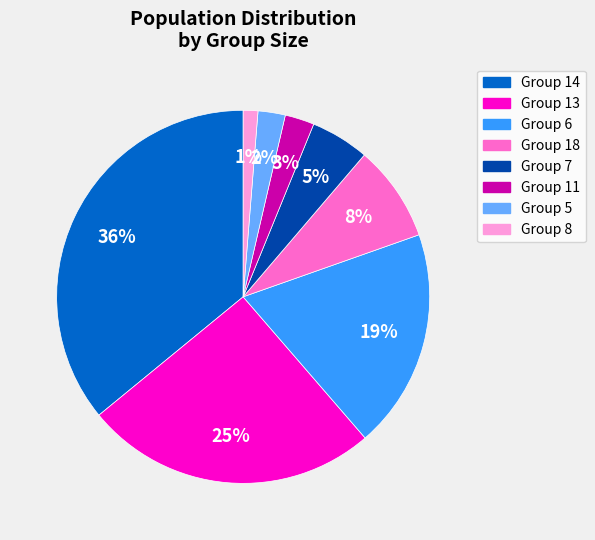

To the nearest percent, what is the average slice percentage?

12%